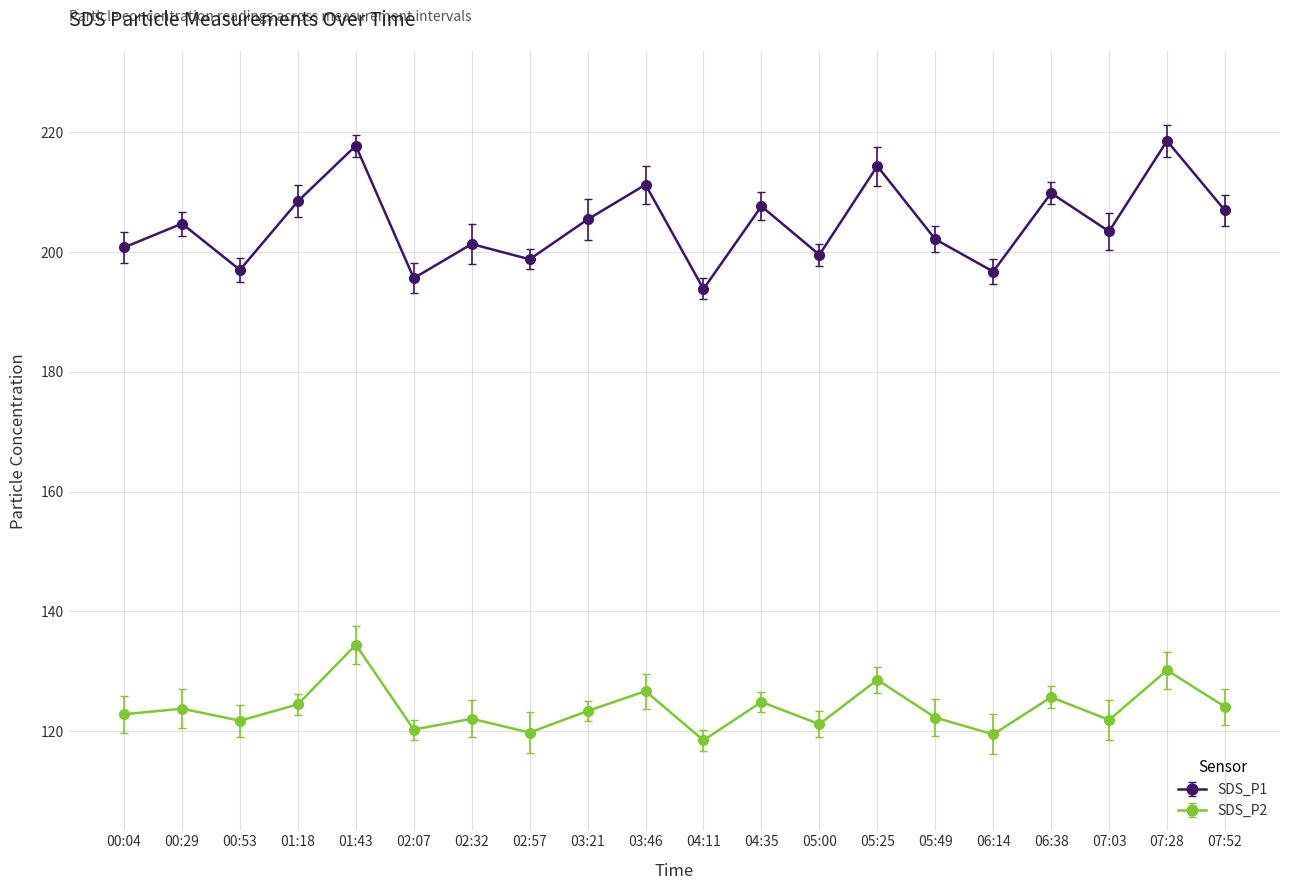

Which has a higher value, 05:00 or 03:46?

03:46